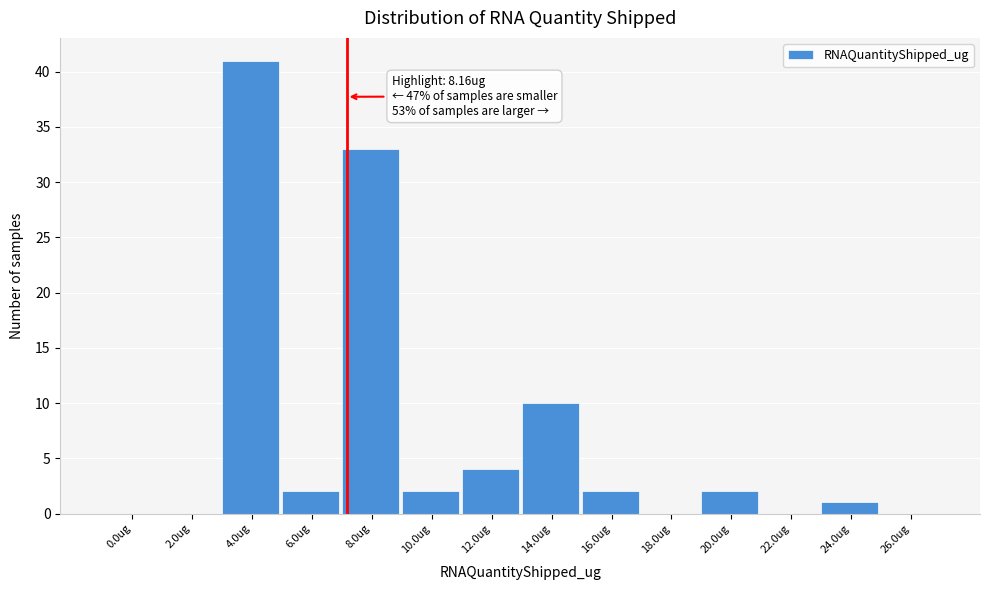

Reading left to right, what are all the values shown in this chart?

0.0ug=0	2.0ug=0	4.0ug=41	6.0ug=2	8.0ug=33	10.0ug=2	12.0ug=4	14.0ug=10	16.0ug=2	18.0ug=0	20.0ug=2	22.0ug=0	24.0ug=1	26.0ug=0